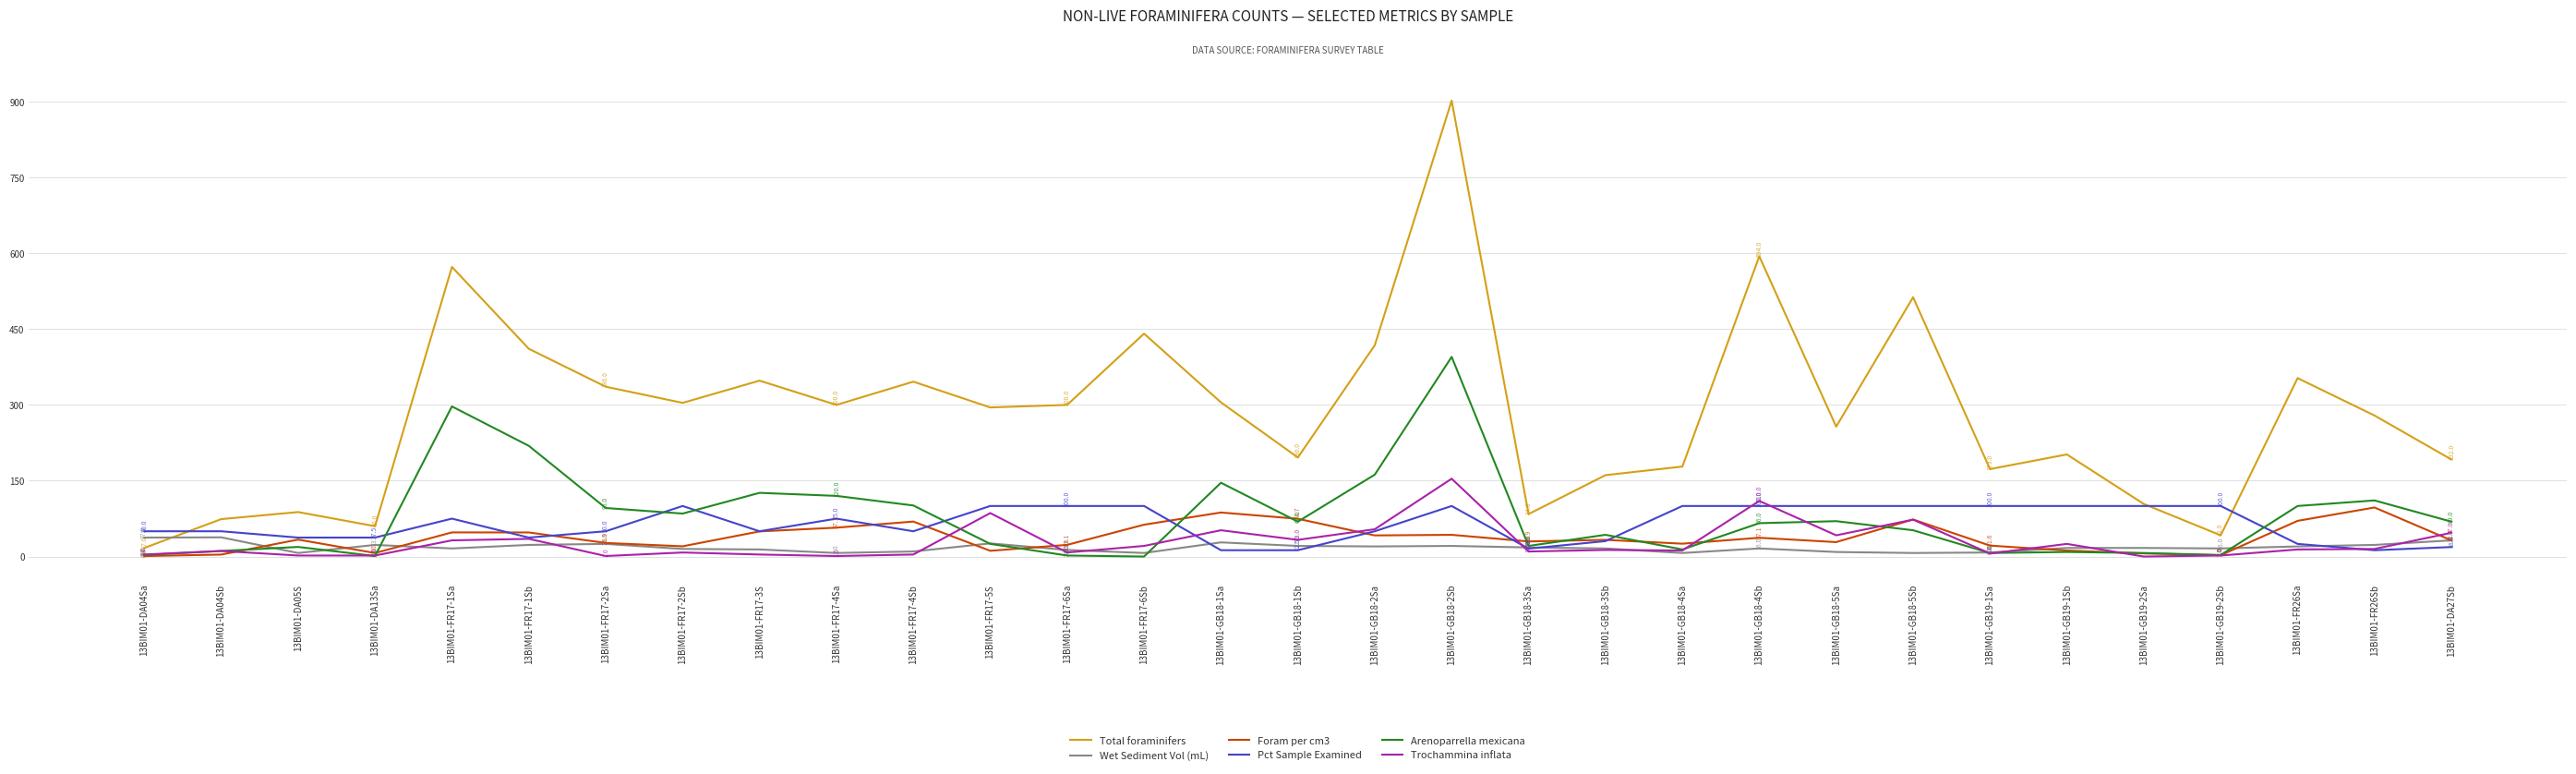

What is the total value across all series at 13BIM01-GB18-2Sb?

1615.0